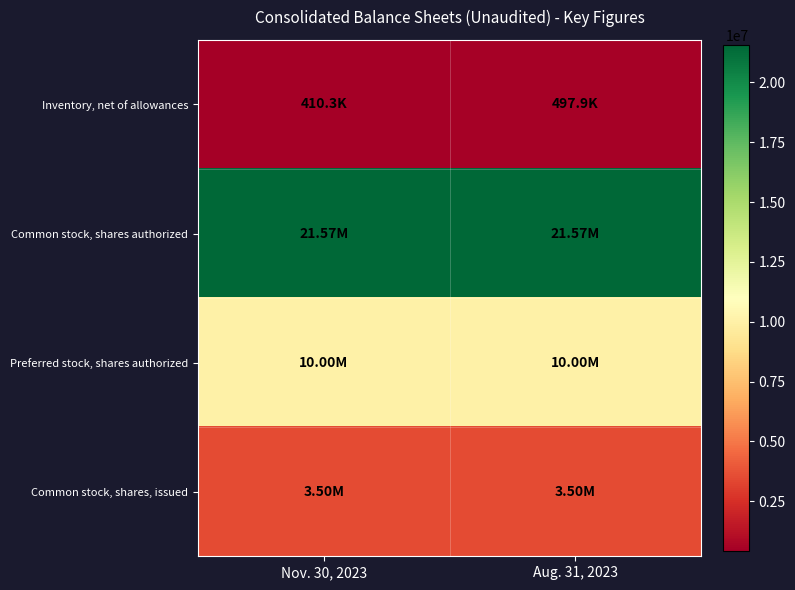

At which category is the sum across all series the highest?

Aug. 31, 2023